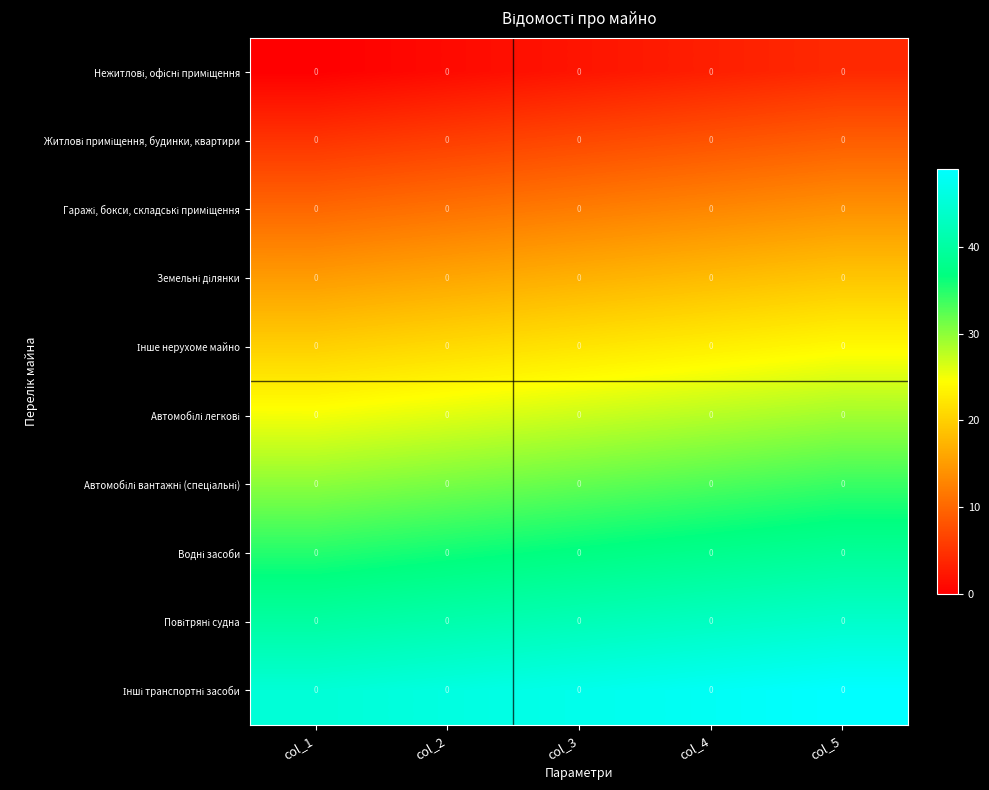

At how many categories does at least one series exceed 21?

5